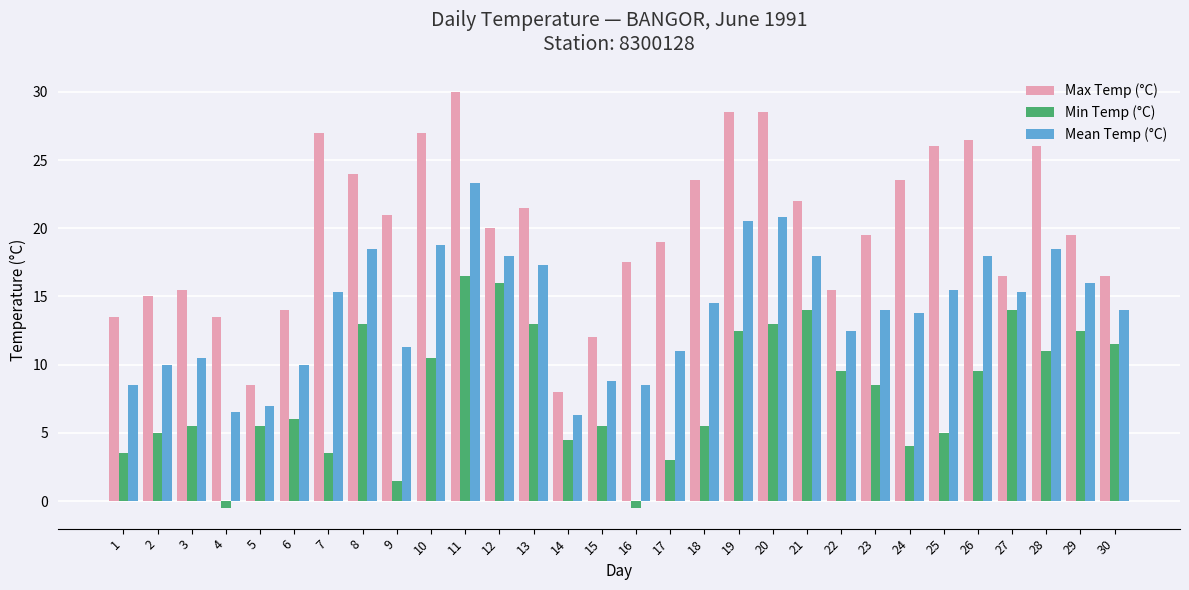

Rank the series by their maximum value, from highest to lowest.

Max Temp (°C), Mean Temp (°C), Min Temp (°C)